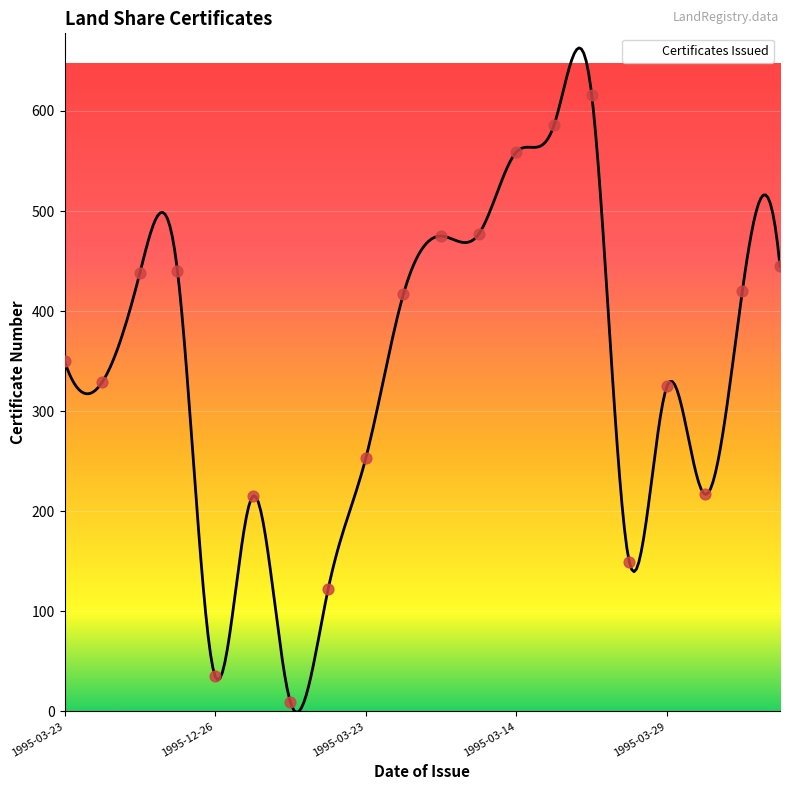

Approximately how many times larger is the value at 1995-03-29 compared to 1995-03-13?

0.5